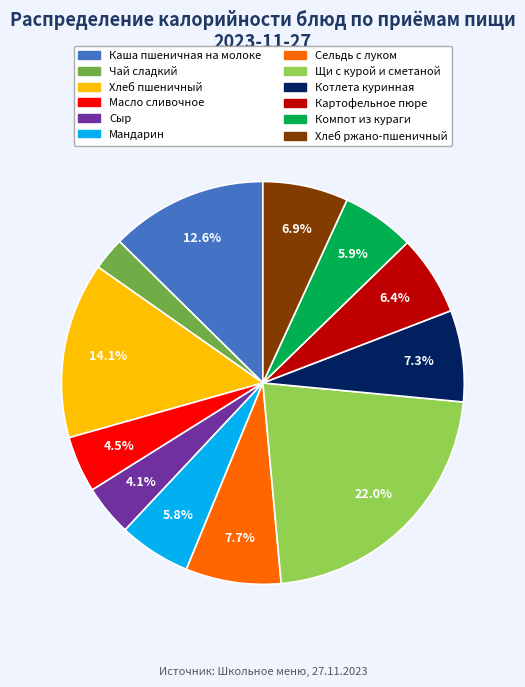

To the nearest percent, what percentage of the pie is Щи с курой и сметаной?

22%